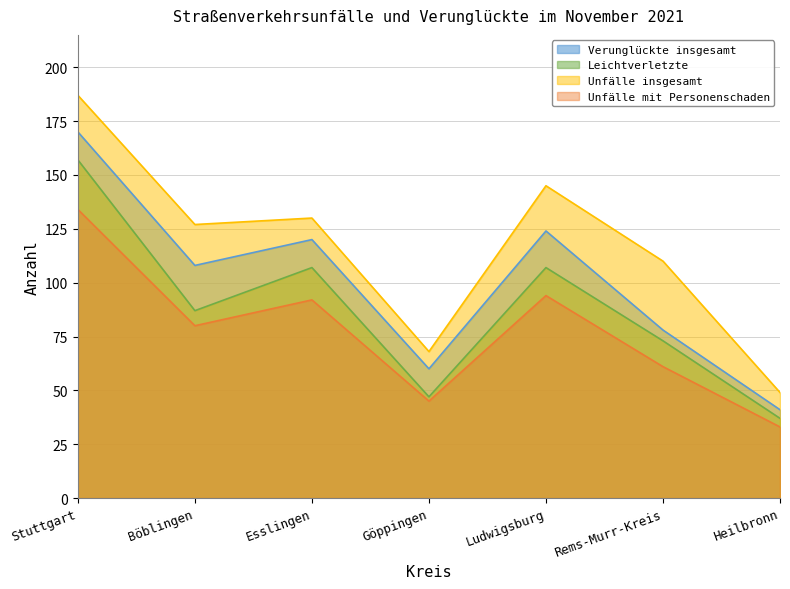

List the labels in order of Leichtverletzte value, largest first.

Stuttgart, Esslingen, Ludwigsburg, Böblingen, Rems-Murr-Kreis, Göppingen, Heilbronn